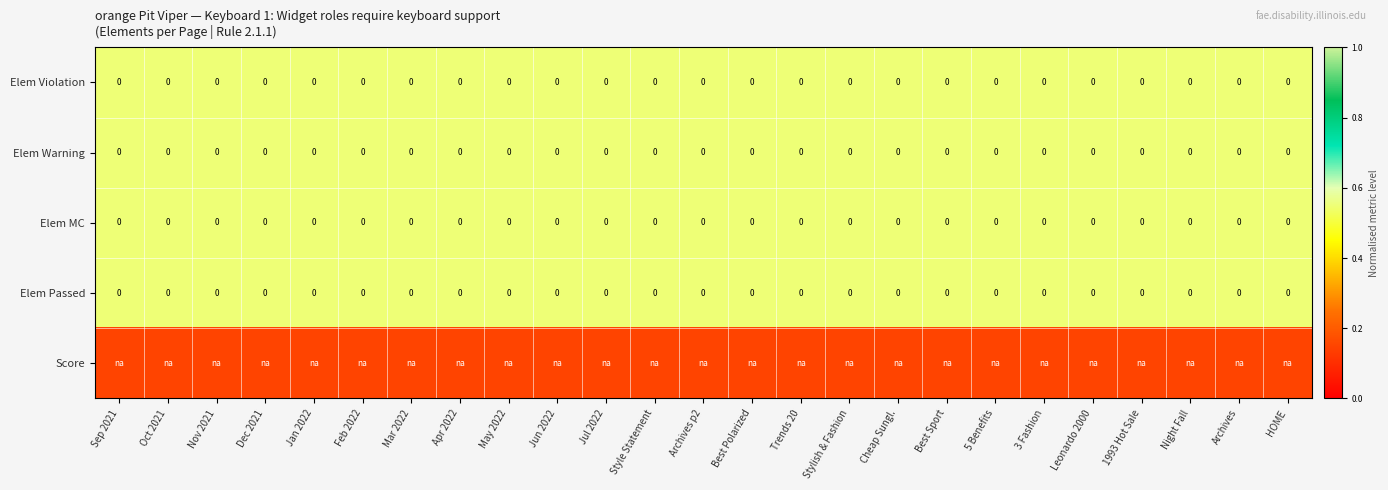

Rank the series at Archives from lowest to highest value.

Score, Elem Violation, Elem Warning, Elem MC, Elem Passed